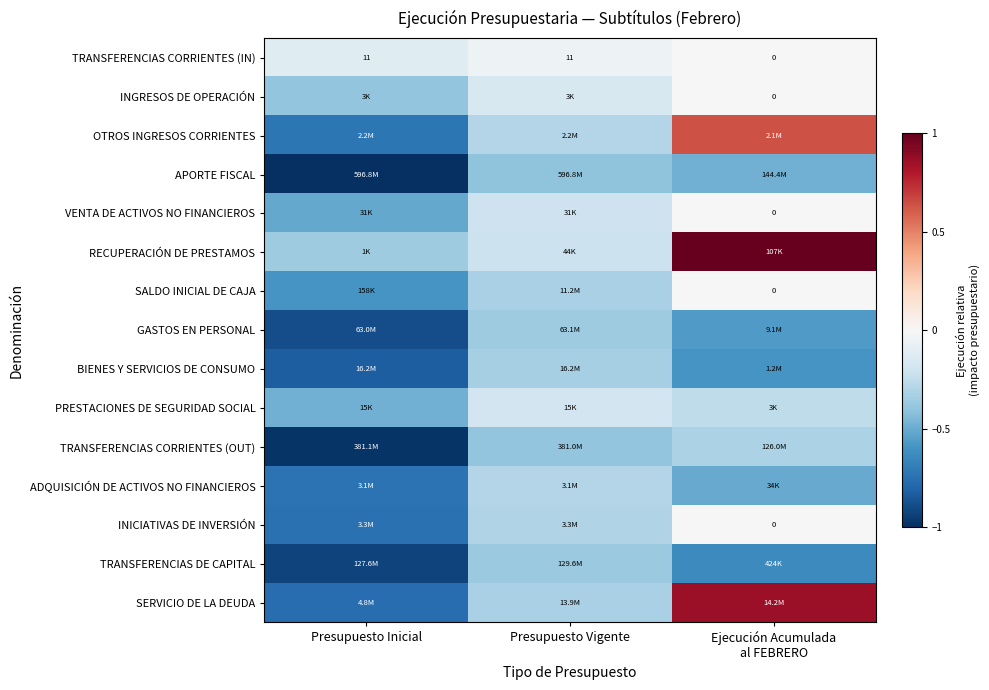

Which series changed the most between Presupuesto Vigente and Ejecución Acumulada al FEBRERO?

RECUPERACIÓN DE PRESTAMOS